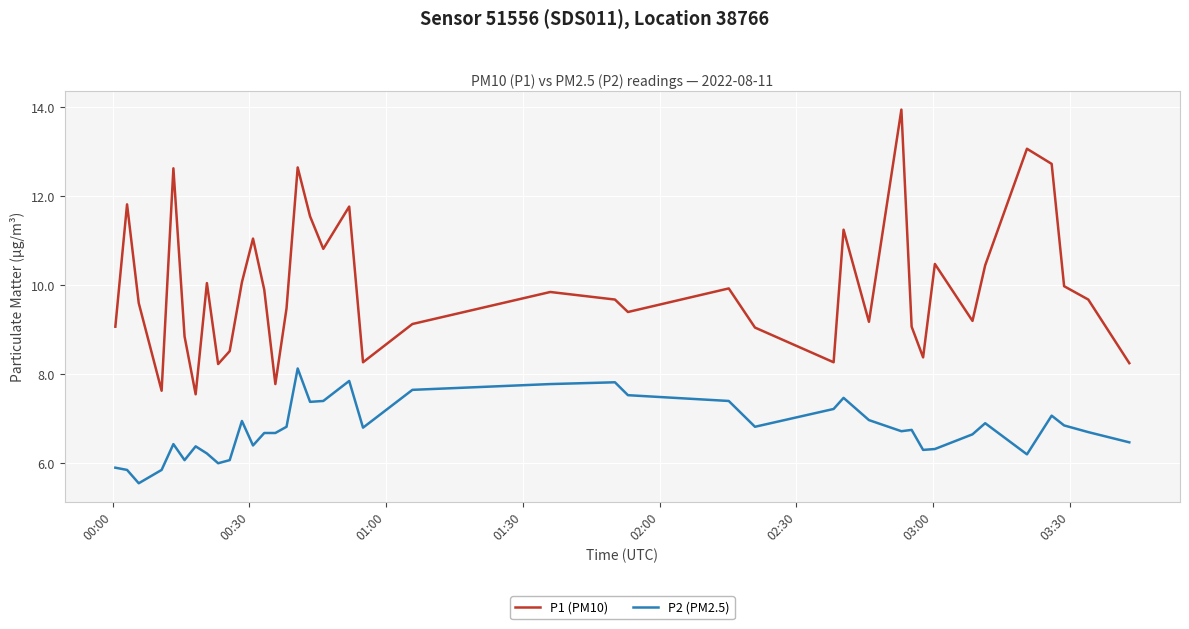

Which series has the largest total across all categories?

P1 (PM10)